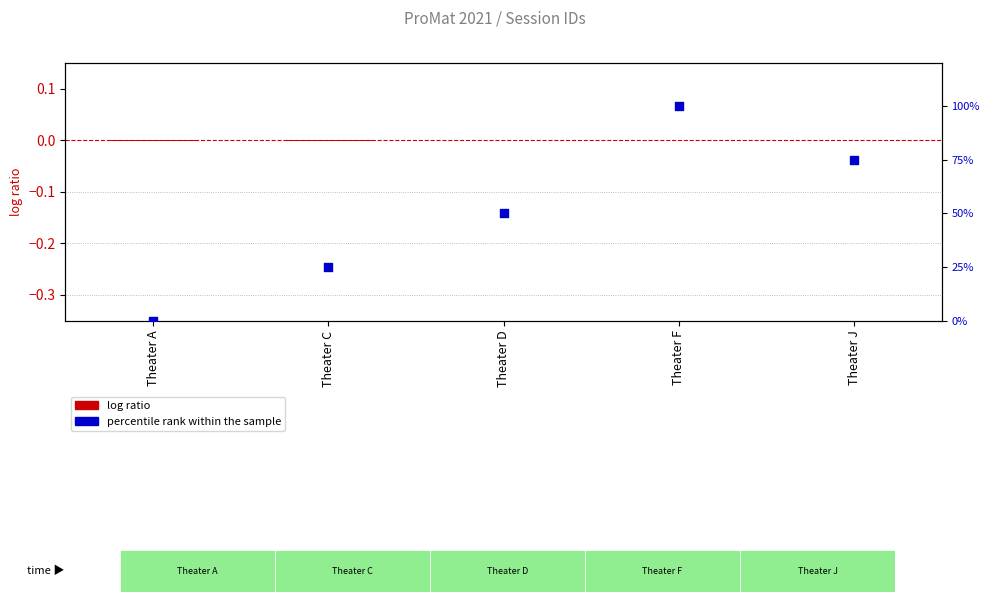

What are all the series names shown in the legend?

log ratio, percentile rank within the sample